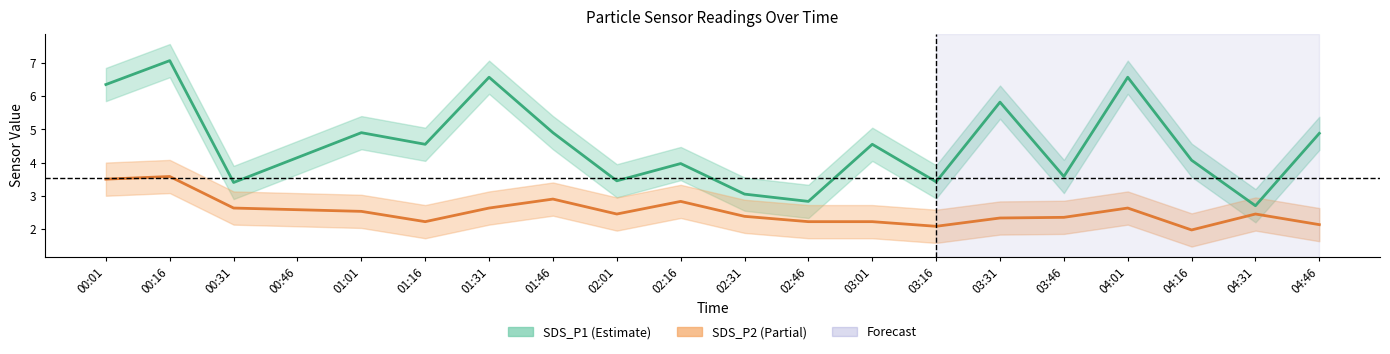

Which series has the largest total across all categories?

SDS_P1_upper